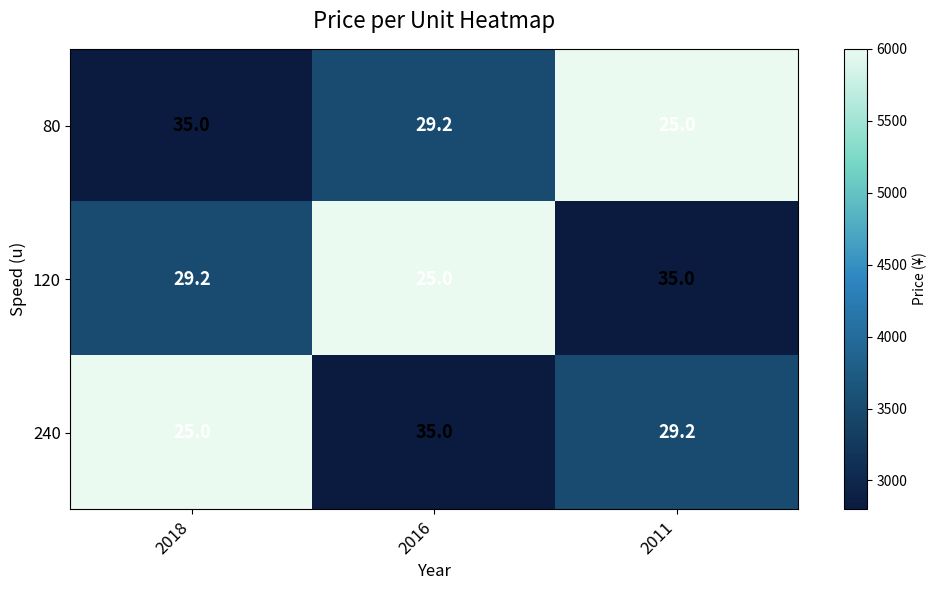

At how many categories does at least one series exceed 27?

3